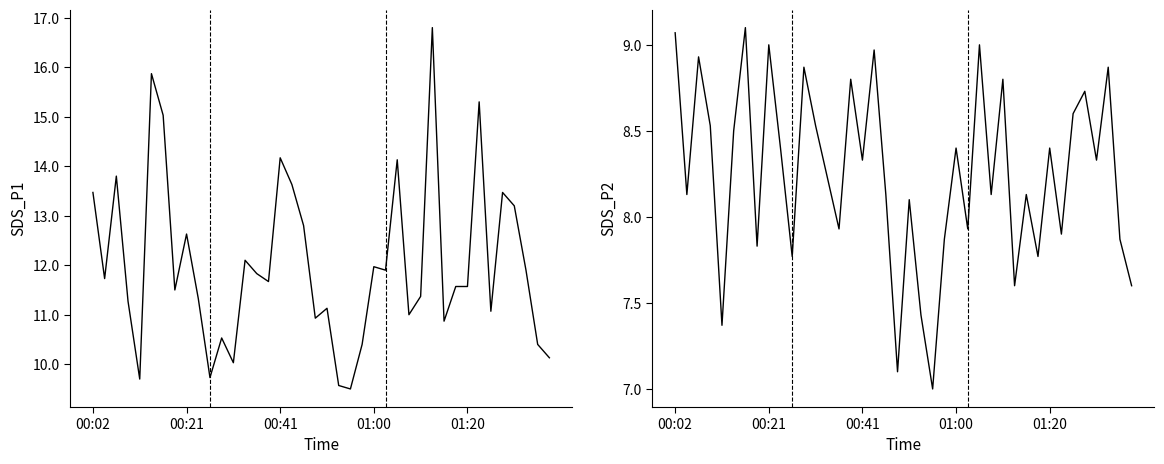

Which category has the lowest value in the SDS_P1 series?

22